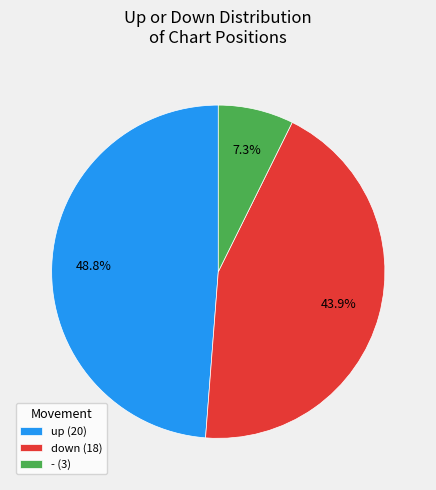

How many slices are in this pie chart?

3